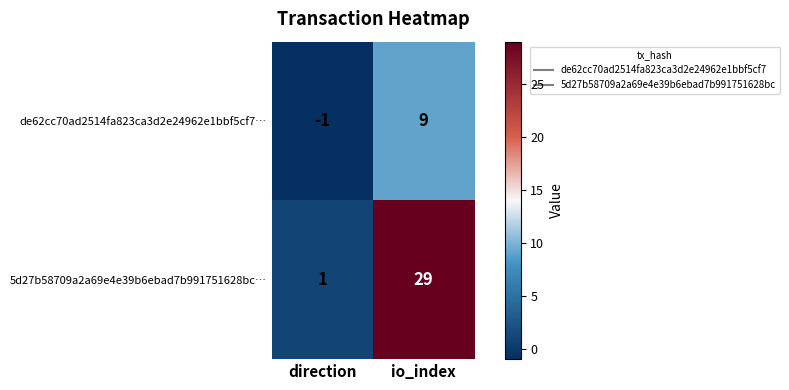

What is the sum of all de62cc70ad2514fa823ca3d2e24962e1bbf5cf7… values?

8